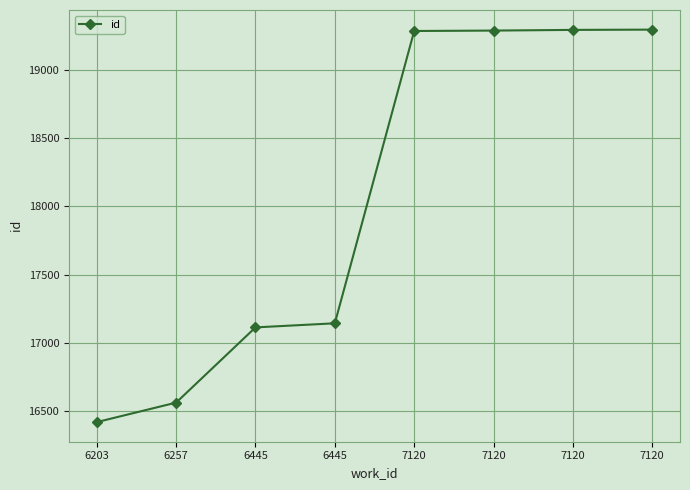

Does the chart have visible grid lines?

Yes